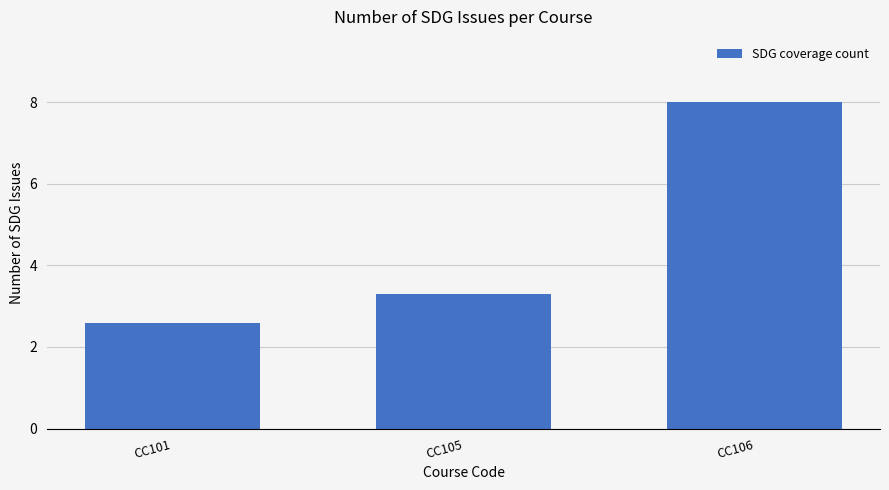

True or false: the data shows 3.3 at CC105.

True